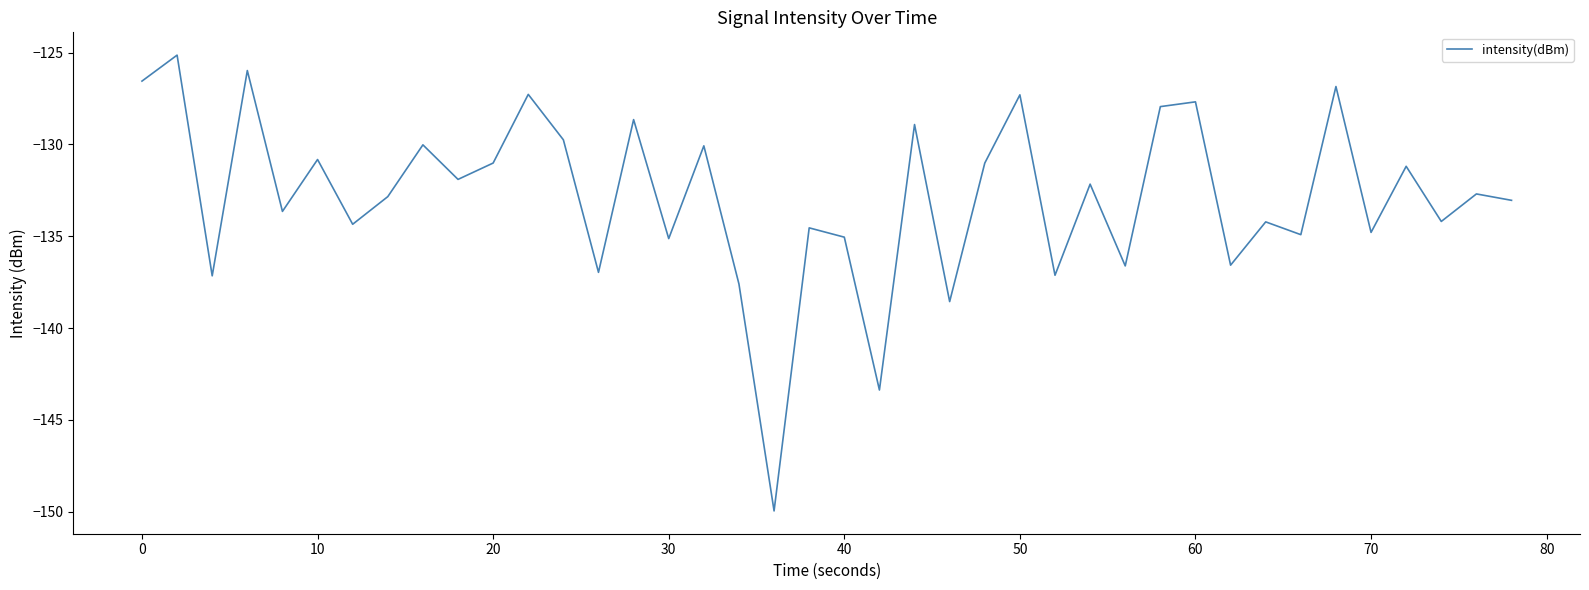

What is the maximum value shown in the chart?

-125.1